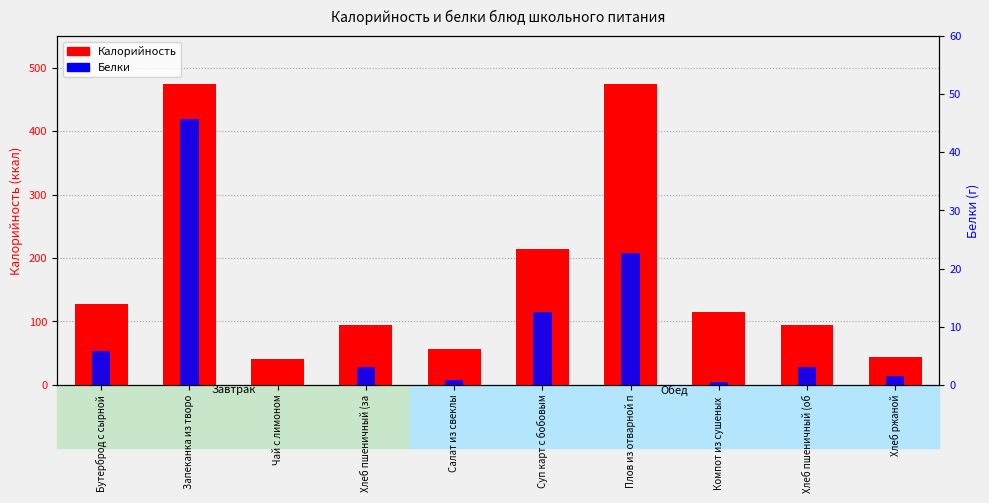

How many data points does each series have?

10